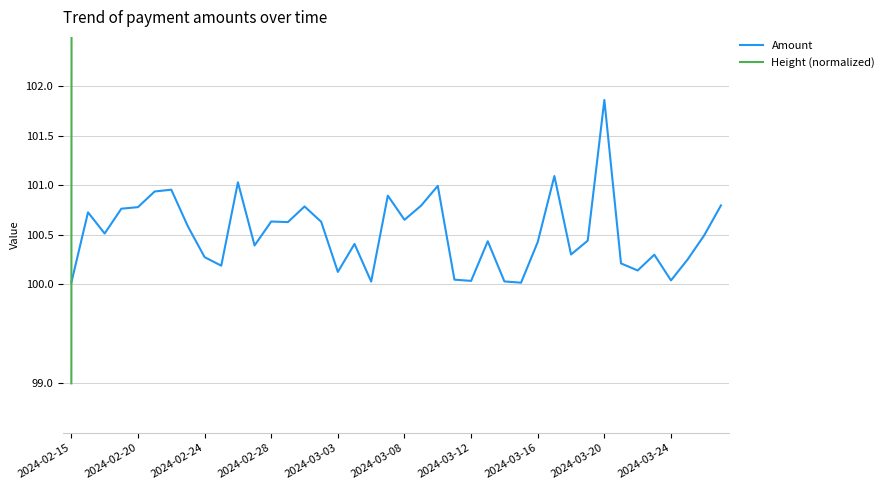

Which label corresponds to the smallest value in the chart?

2024-02-15